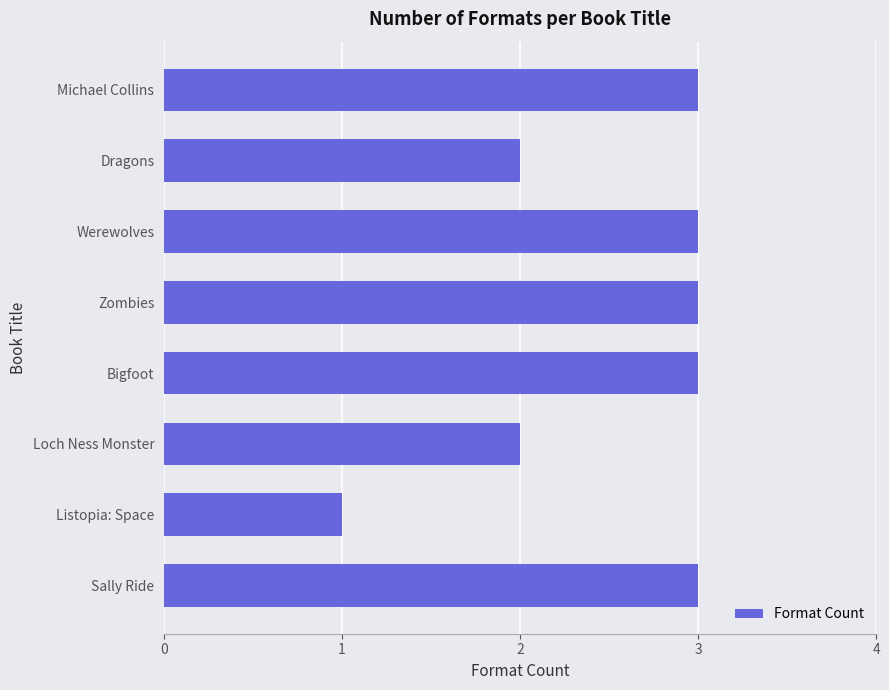

The value at Dragons is 3. True or false?

False